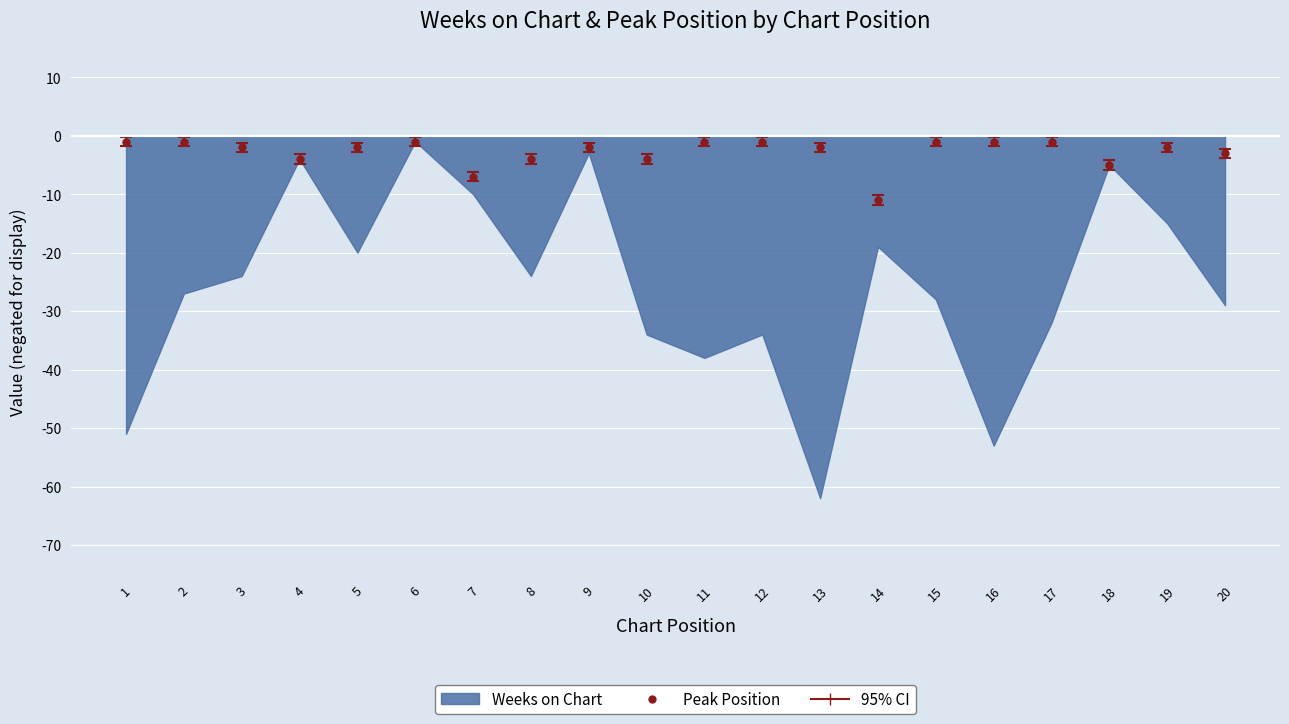

How many values exceed -2?

8